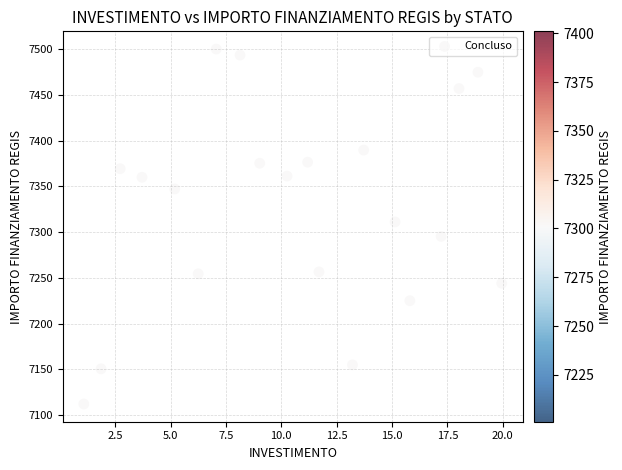

What Y value in the scatter plot is closest to 7306?

7311.1